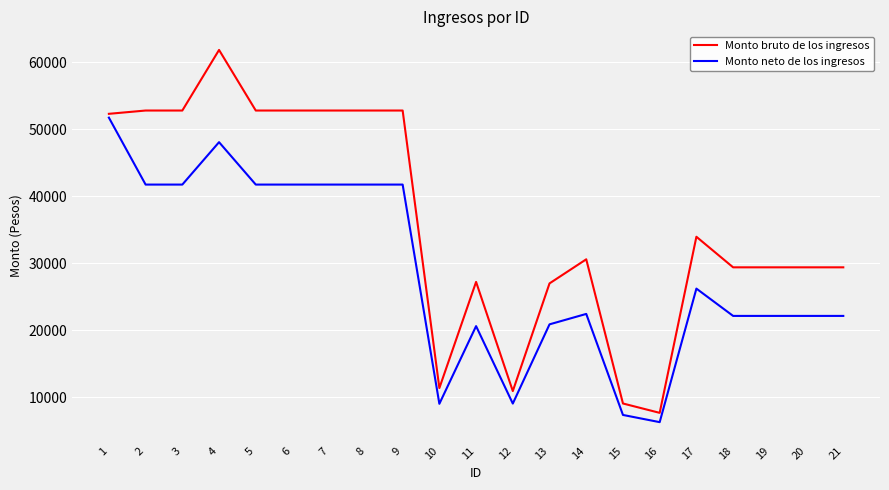

What is the difference between the highest and lowest values at 19?

7250.3